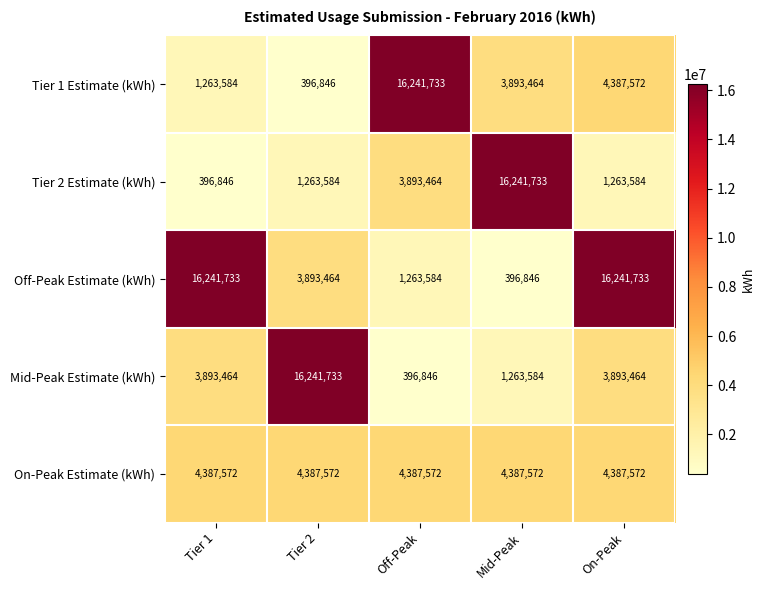

At Tier 1, list the series in order from largest to smallest.

Off-Peak Estimate (kWh), On-Peak Estimate (kWh), Mid-Peak Estimate (kWh), Tier 1 Estimate (kWh), Tier 2 Estimate (kWh)